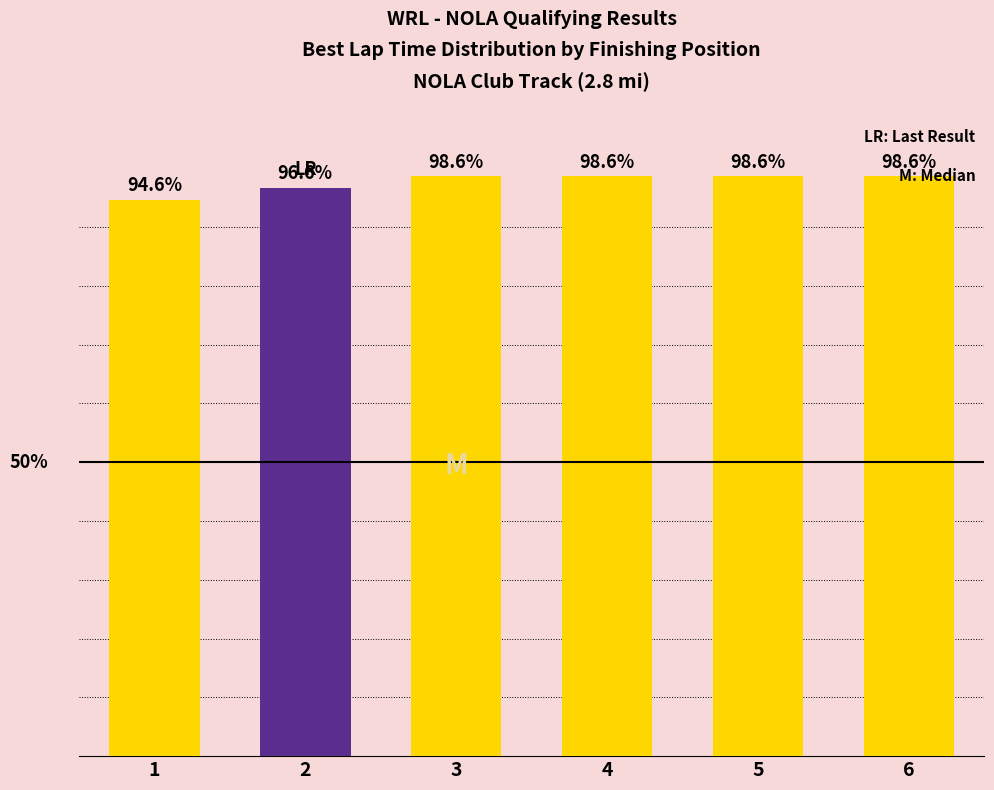

Reading left to right, list all the values displayed in this chart.

1=94.6	2=96.6	3=98.6	4=98.6	5=98.6	6=98.6